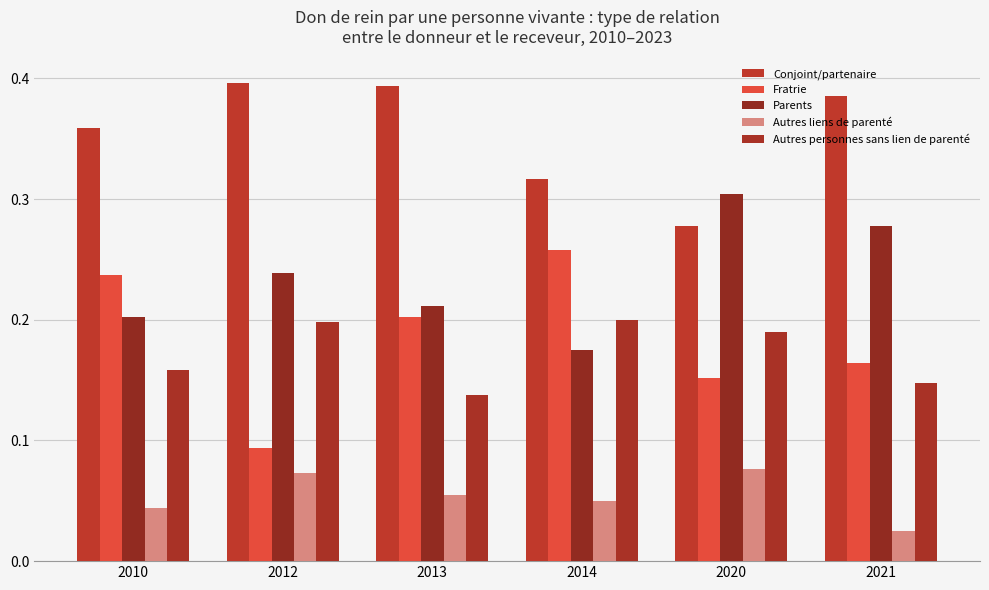

Where is Autres liens de parenté nearest to the value 0?

2021